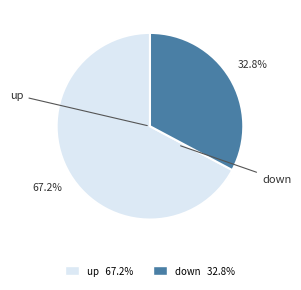

Which category accounts for the majority?

up